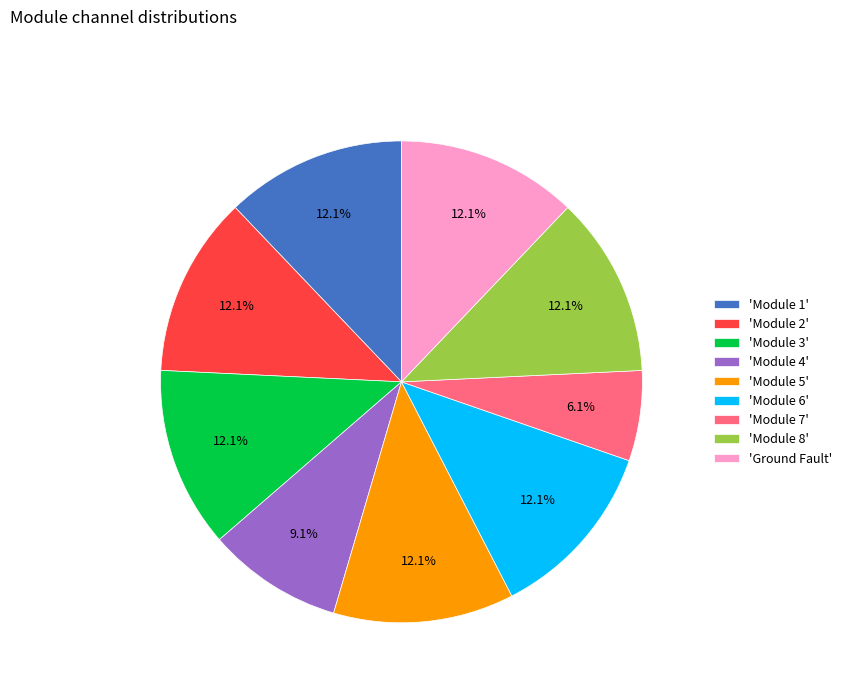

Approximately how many times larger is the value at 'Module 6' compared to 'Module 2'?

1.0